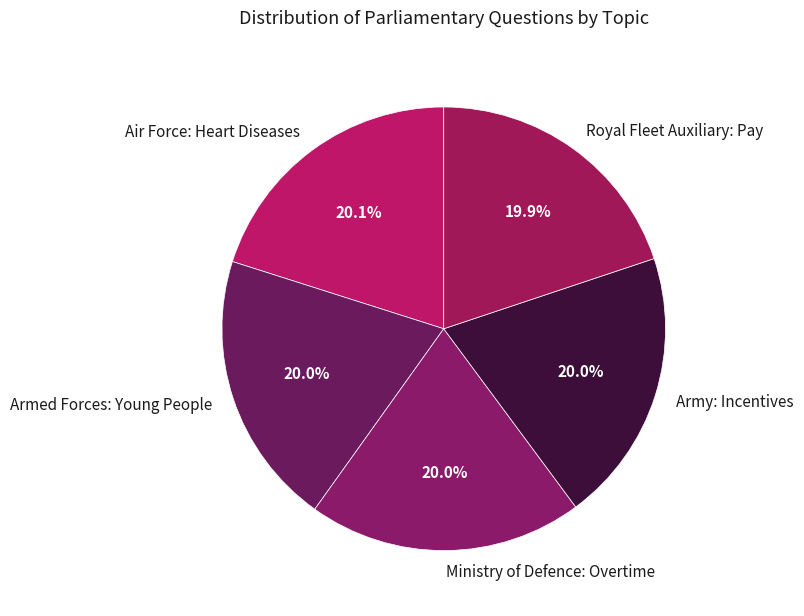

Approximately how many times larger is the value at Royal Fleet Auxiliary: Pay compared to Army: Incentives?

1.0